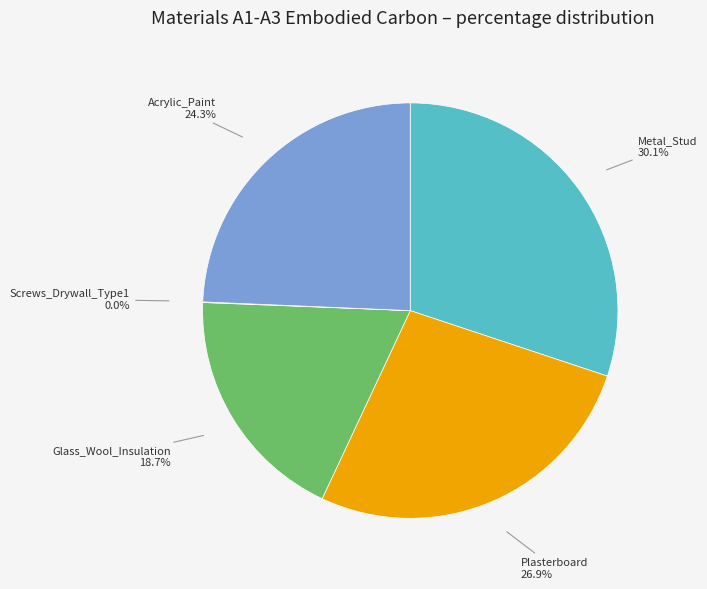

Which slice is the largest?

Metal_Stud